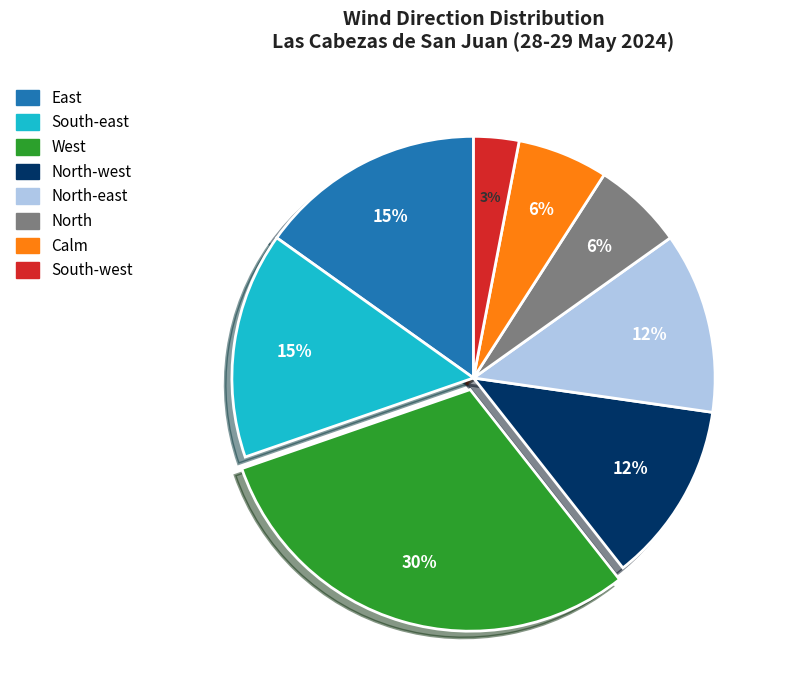

To the nearest percent, what is the average slice percentage?

12%